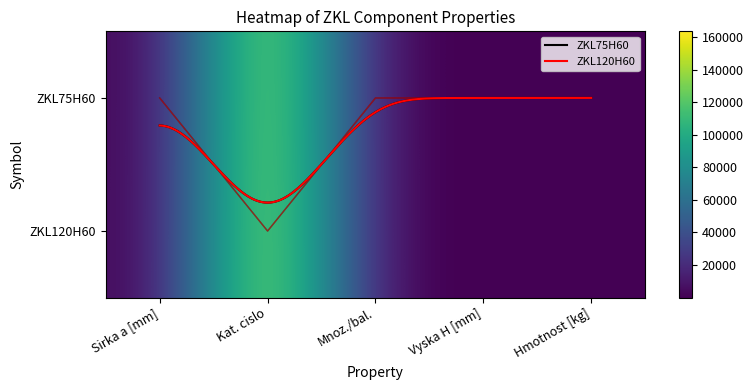

What is the total value across all series at Kat. cislo?

2.0